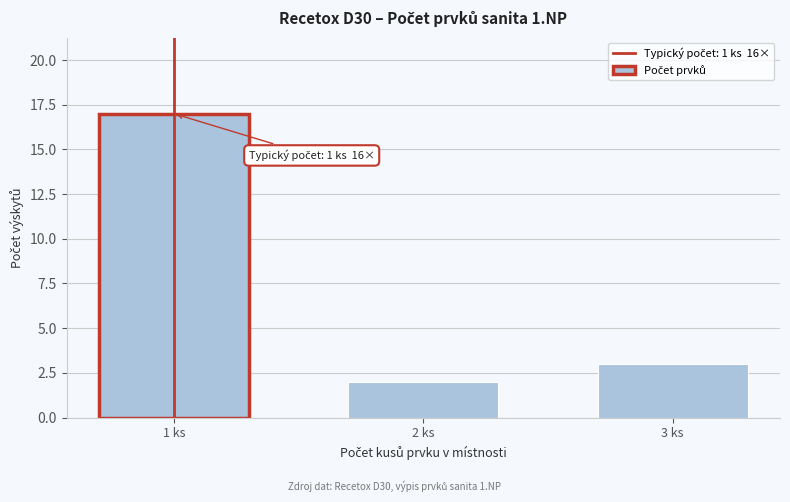

Reading right to left, transcribe all the data shown in this chart.

3	2	17